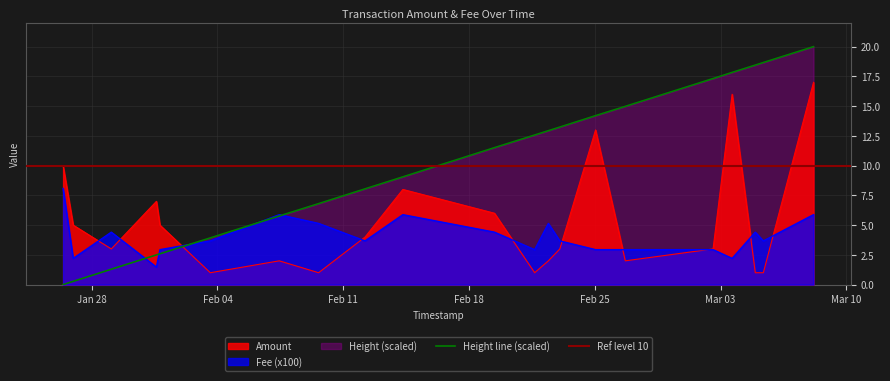

What position from the right is 2020-03-05 09:11:21?

2